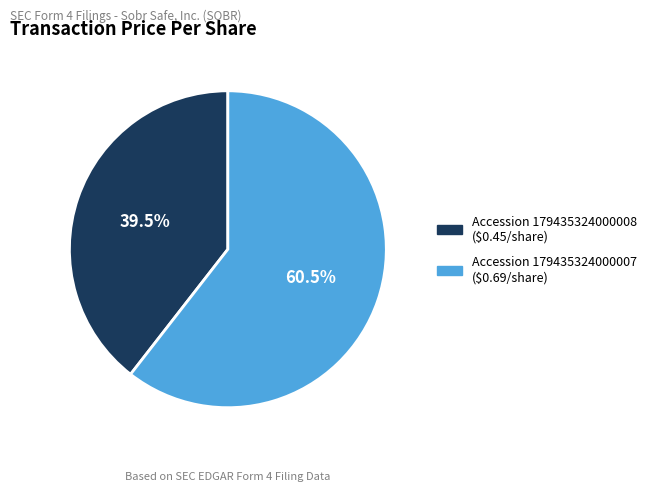

Which category has the biggest portion of the pie?

Accession 179435324000007 ($0.69/share)